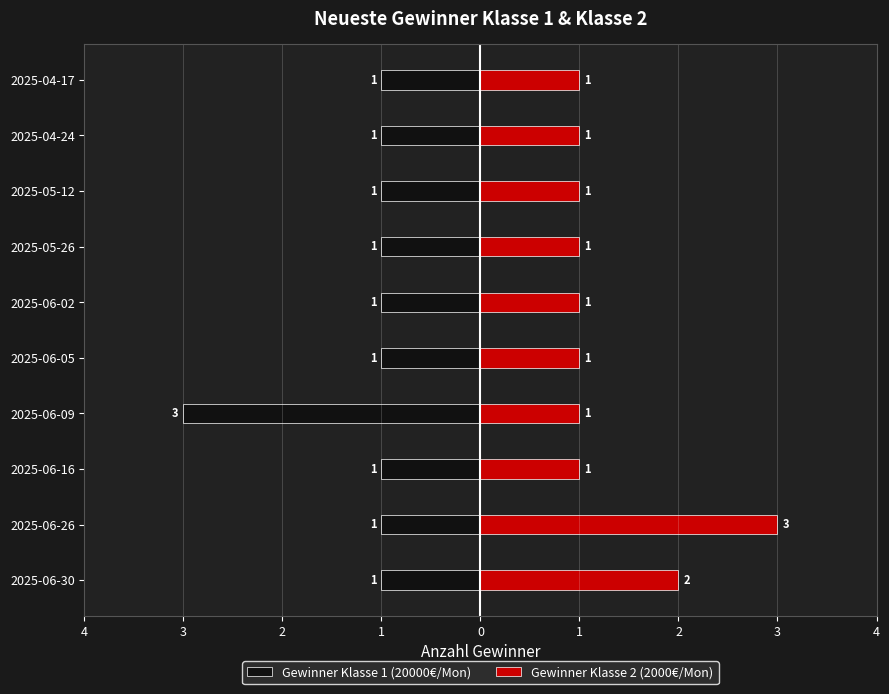

What is the value of the Gewinner Klasse 2 (2000€/Mon) bar at the 5th from the left?

1